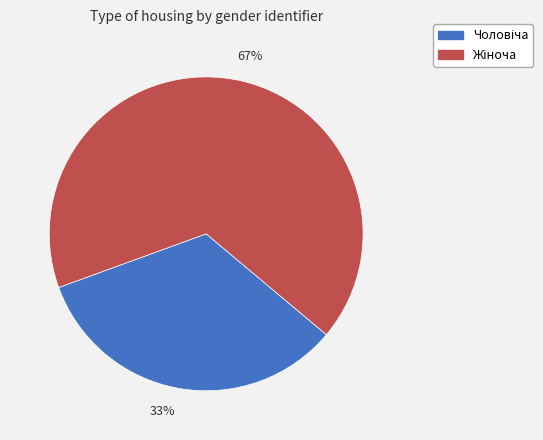

Does 33% represent more than half of the total?

No